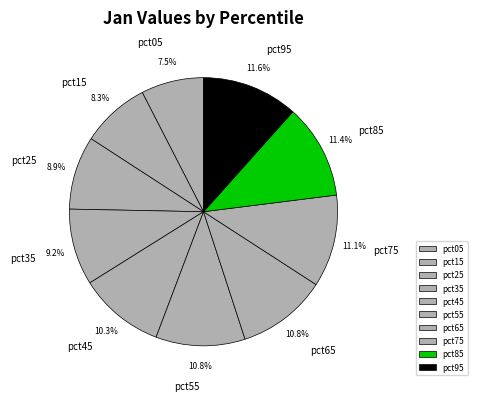

What percentage do pct85 and pct55 together represent?

22.2%